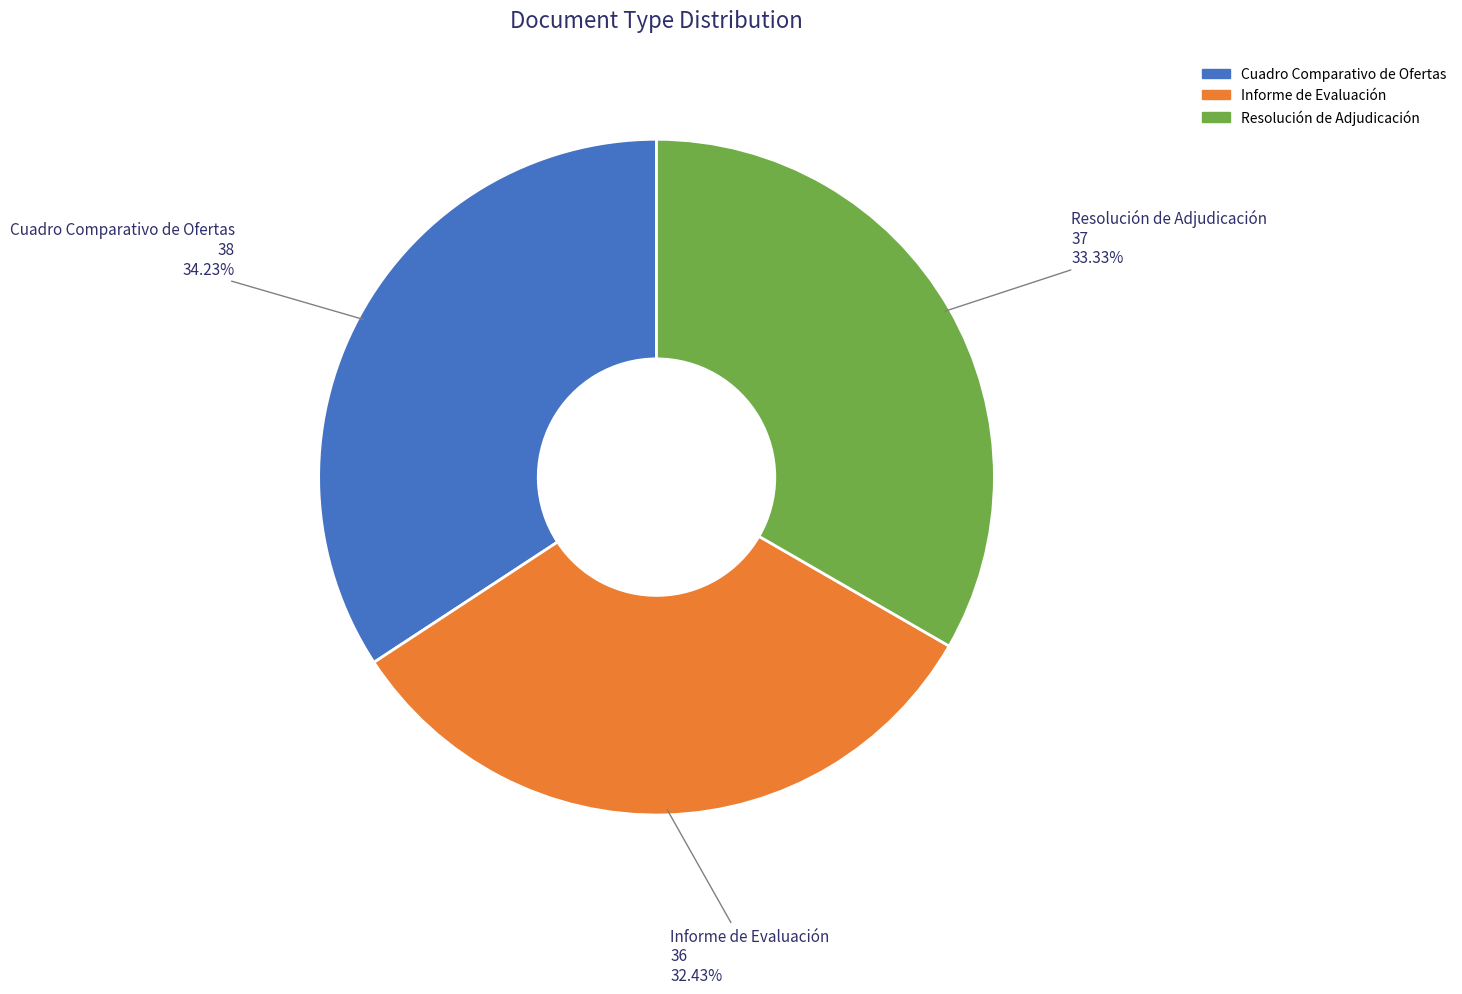

Is it true that Cuadro Comparativo de Ofertas is 48% of the pie?

False